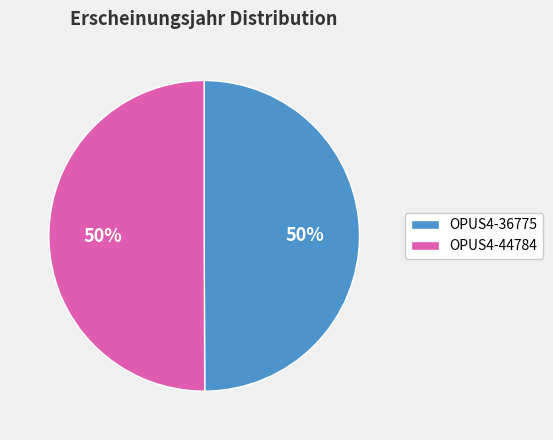

Is it true that OPUS4-36775 is 58% of the pie?

False